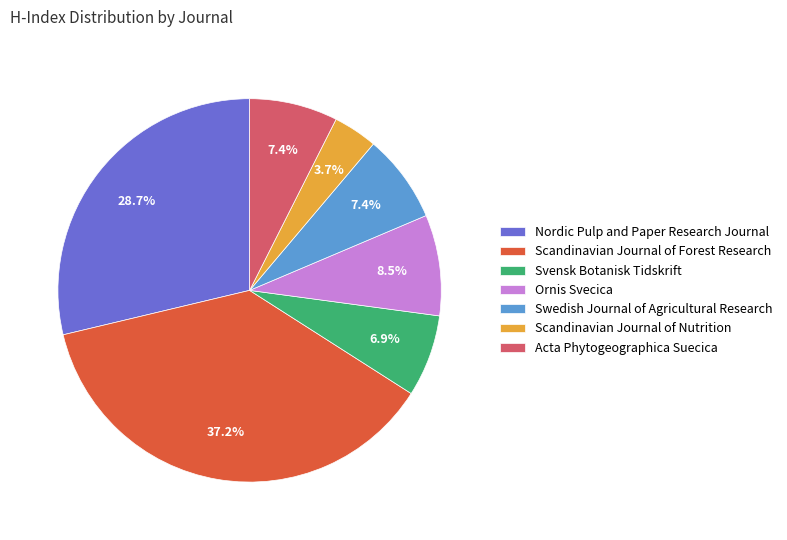

What percentage is the Scandinavian Journal of Nutrition slice, to the nearest percent?

4%